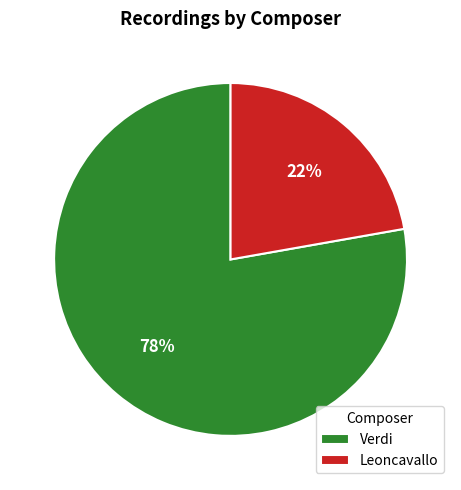

Approximately how many times larger is the value at Verdi compared to Leoncavallo?

3.5